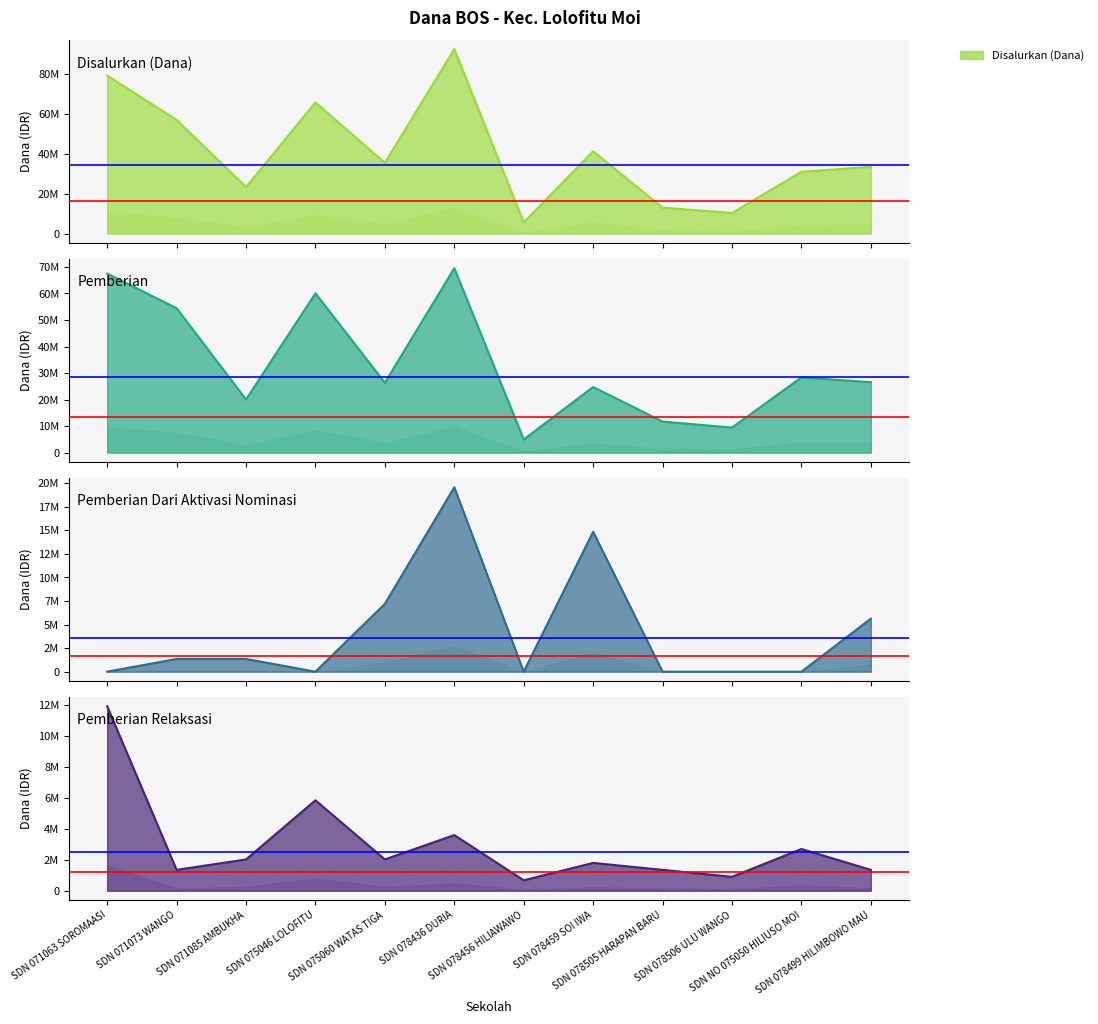

What is the spread (max minus min) of values at SDN 078459 SOI IWA?

39600000